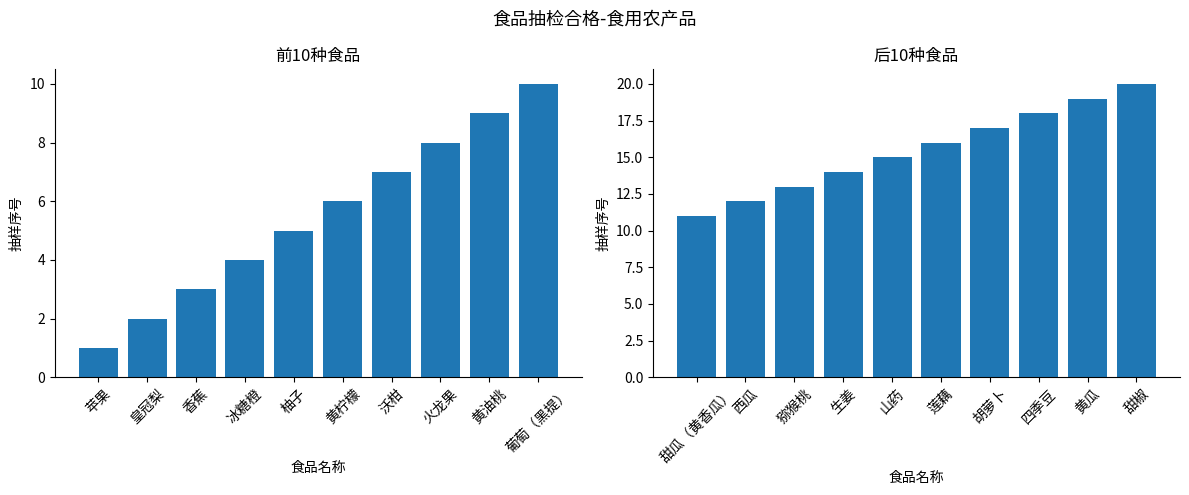

What is the maximum value for 抽样序号(前10)?

10